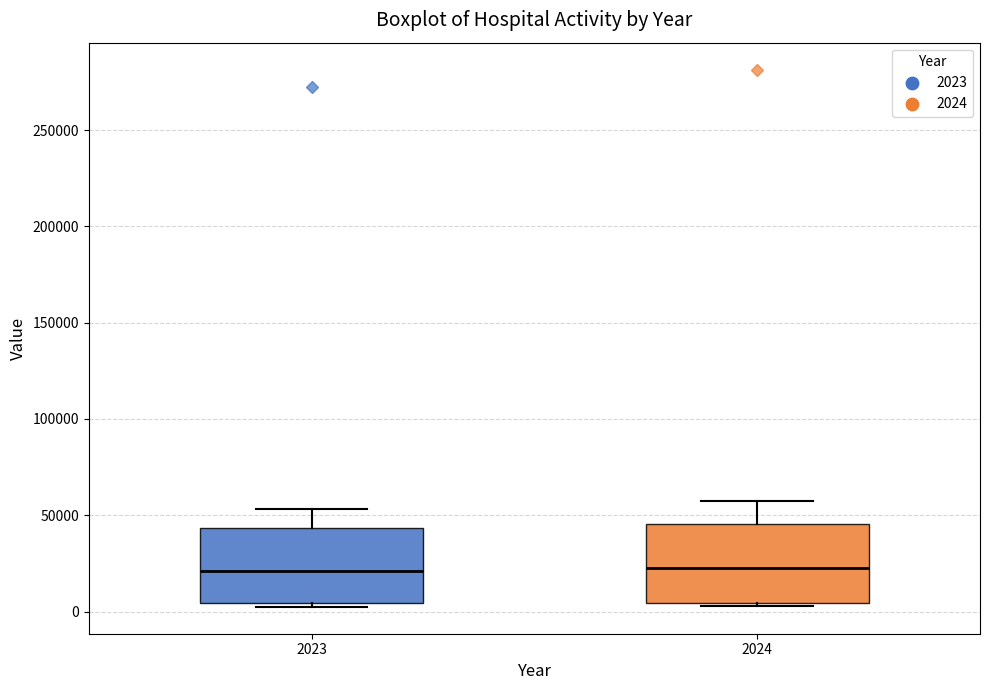

Reading left to right, transcribe this box plot: for each box, give where its median line is, the range the box spans, and where its two whiskers end, as read against the y-axis. The values are not printed on the chart, so give them approximately, as read against the axis.

2023: median 20000, box 5000 to 45000, whiskers 0 to 55000
2024: median 25000, box 5000 to 45000, whiskers 5000 (just below the box's lower edge) to 55000